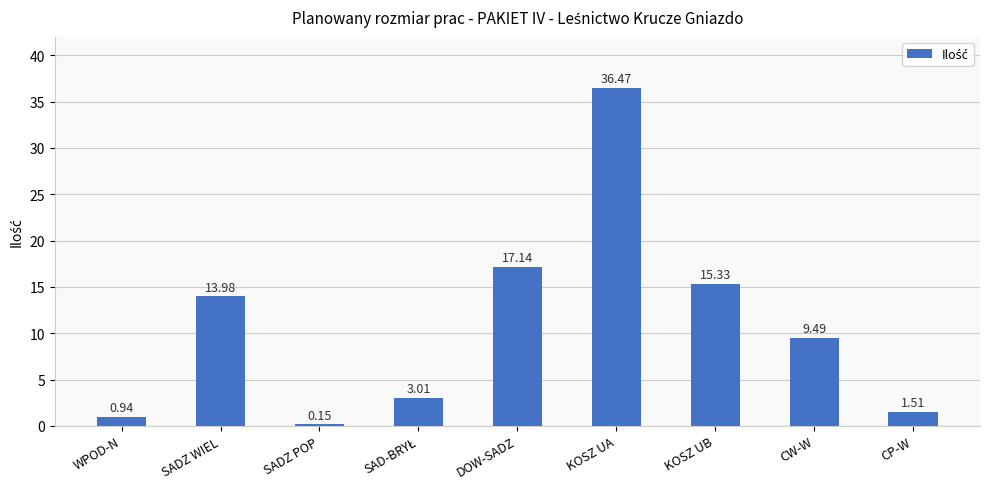

Are the bars horizontal?

No